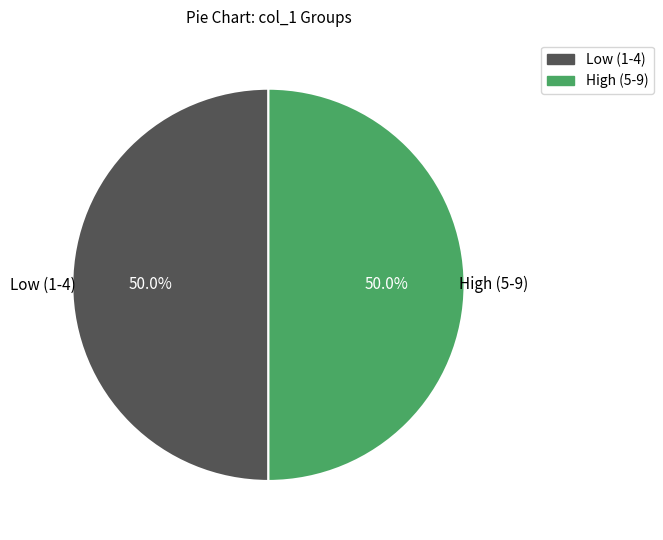

Approximately how many times larger is the value at High (5-9) compared to Low (1-4)?

1.0